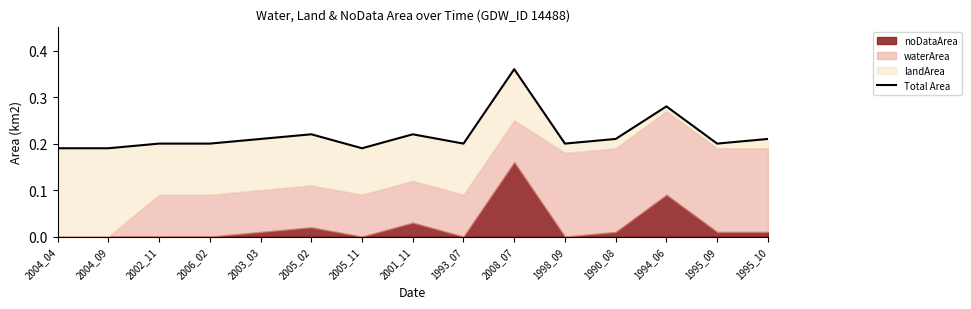

Reading left to right, transcribe all the data shown in this chart.

0.2	0.2	0.2	0.2	0.2	0.2	0.2	0.2	0.2	0.4	0.2	0.2	0.3	0.2	0.2